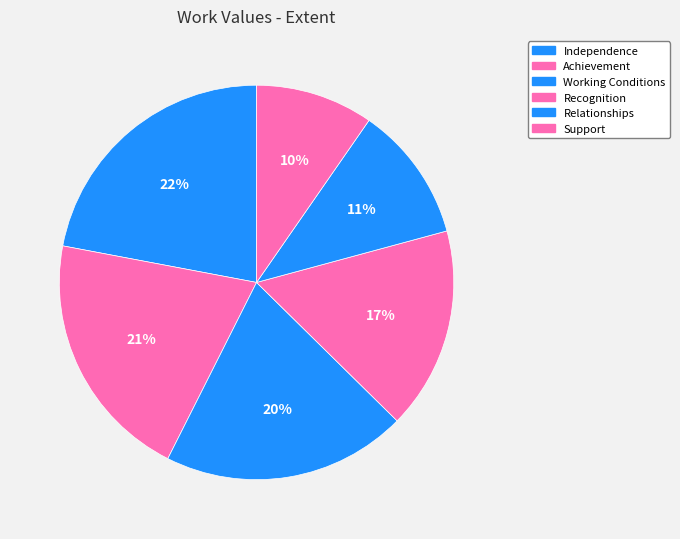

Rank the categories by value from highest to lowest.

Independence, Achievement, Working Conditions, Recognition, Relationships, Support